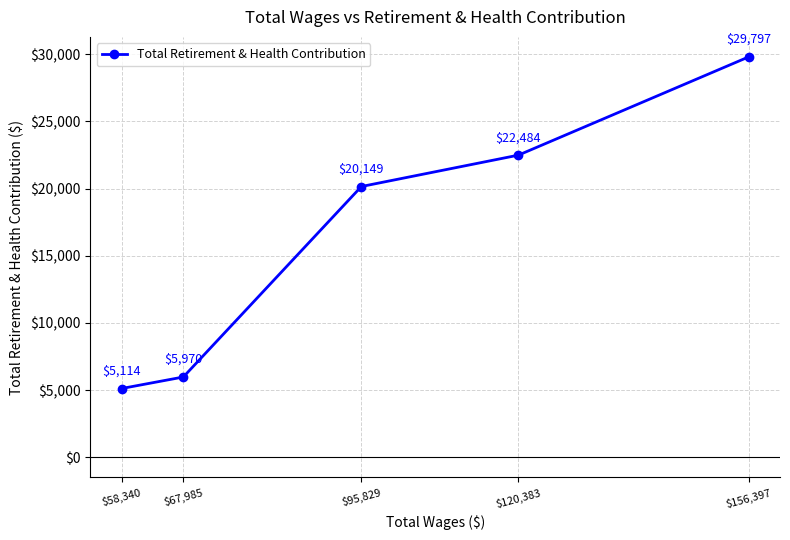

Between $95,829 and $156,397, which is larger?

$156,397